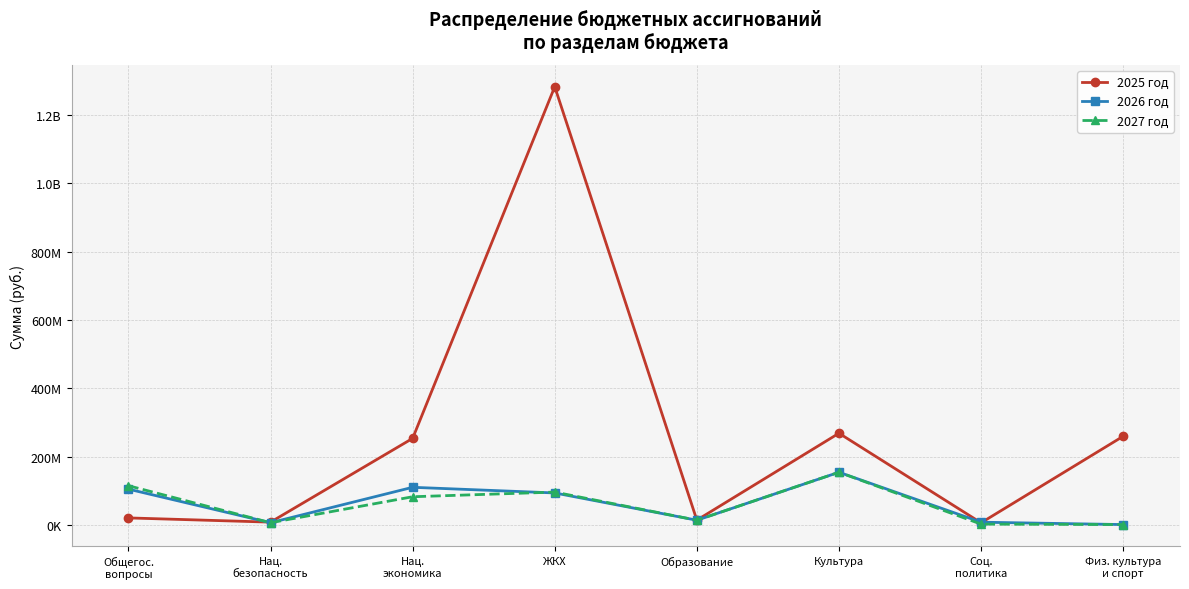

Between ЖКХ and Образование, which is larger?

ЖКХ